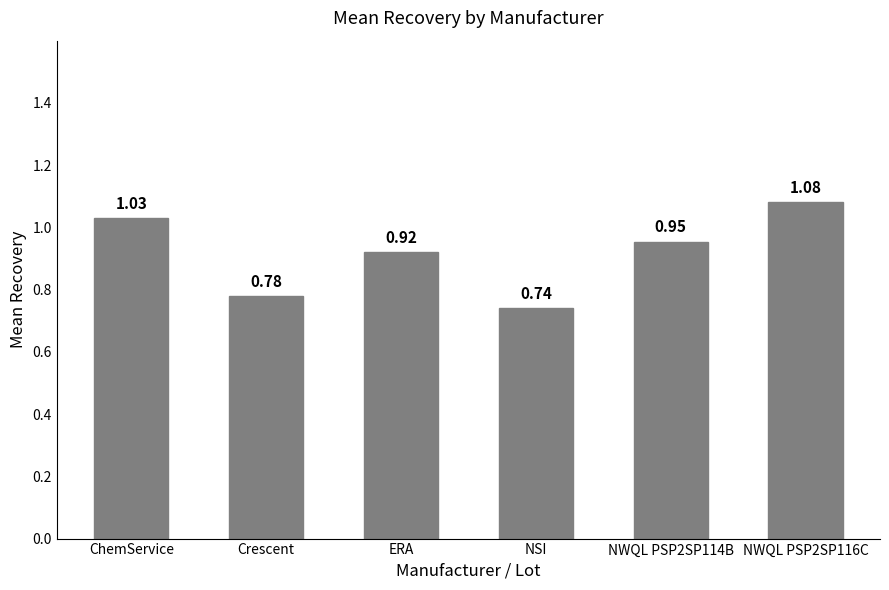

What is the label of the 2nd bar from the right?

NWQL PSP2SP114B